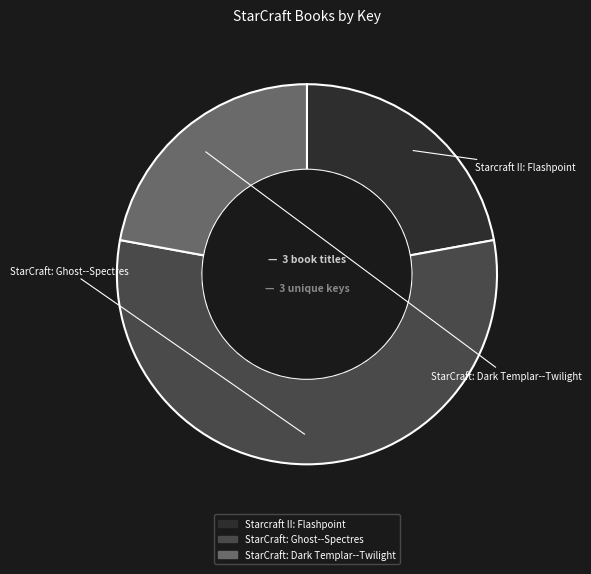

What is the ratio of the value at StarCraft: Dark Templar--Twilight to the value at StarCraft: Ghost--Spectres?

0.4